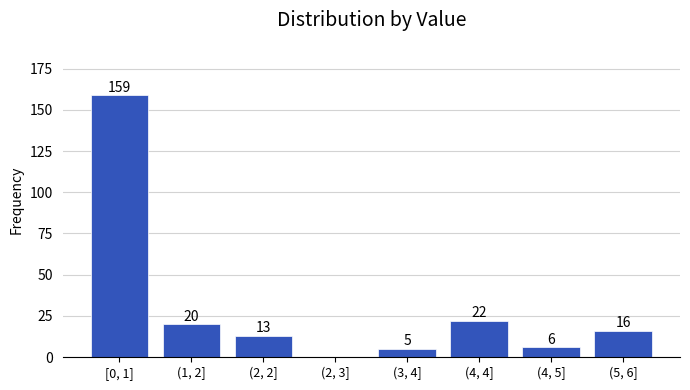

Reading right to left, transcribe all the data shown in this chart.

(5, 6]=16	(4, 5]=6	(4, 4]=22	(3, 4]=5	(2, 3]=0	(2, 2]=13	(1, 2]=20	[0, 1]=159